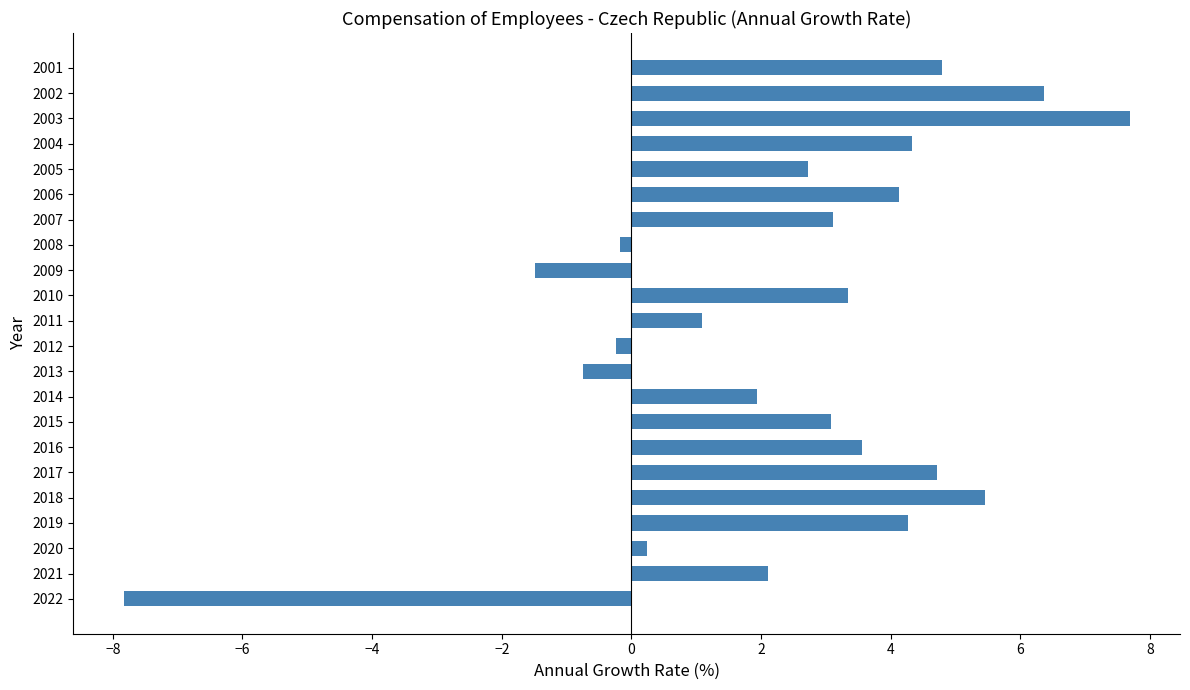

What is the sum of all values?

52.4